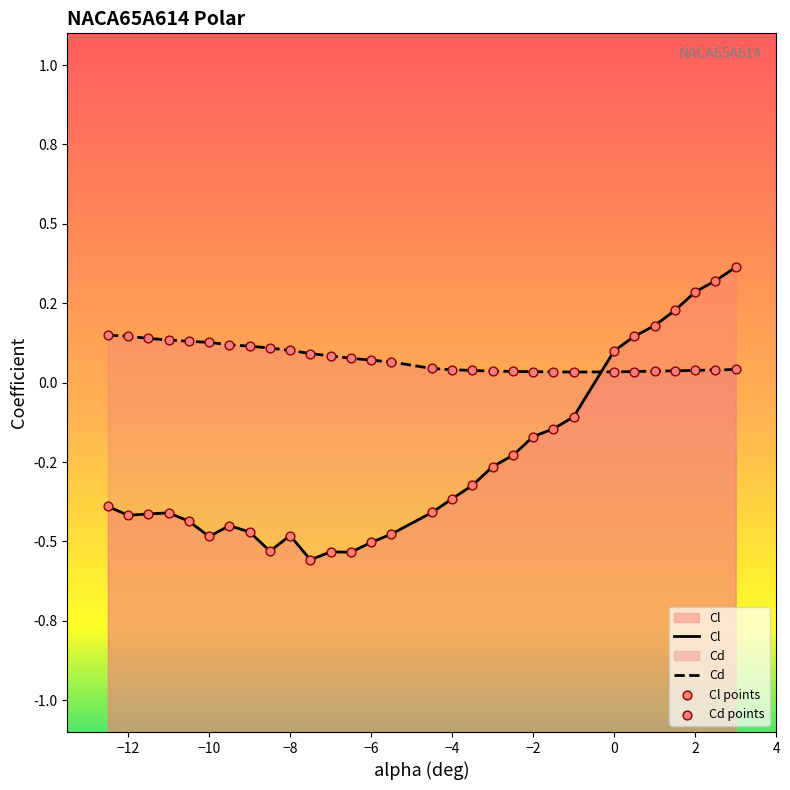

Which series has the largest Y range (max minus min)?

Cl